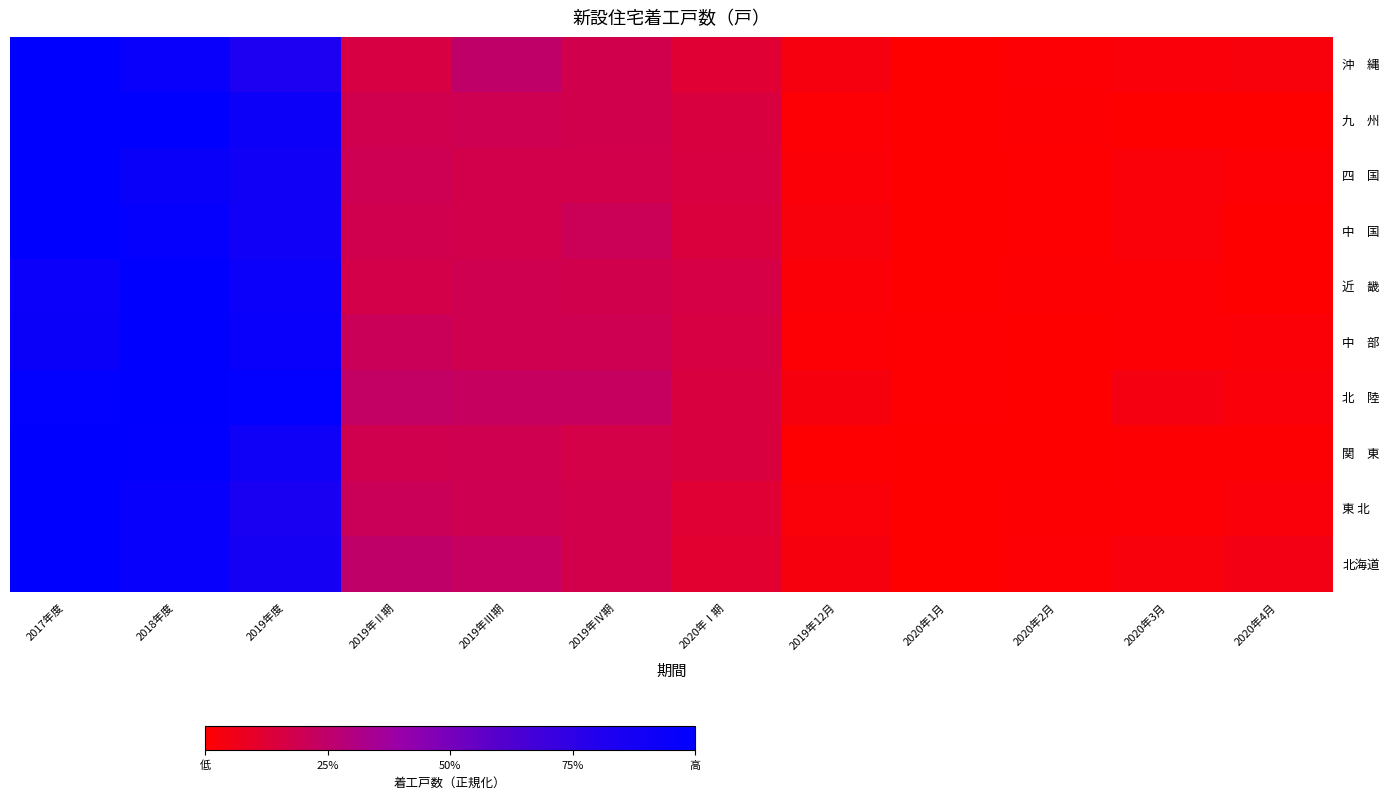

Rank the series at 2020年3月 from lowest to highest value.

九 州, 関 東, 近 畿, 中 部, 東 北, 中 国, 四 国, 沖 縄, 北海道, 北 陸